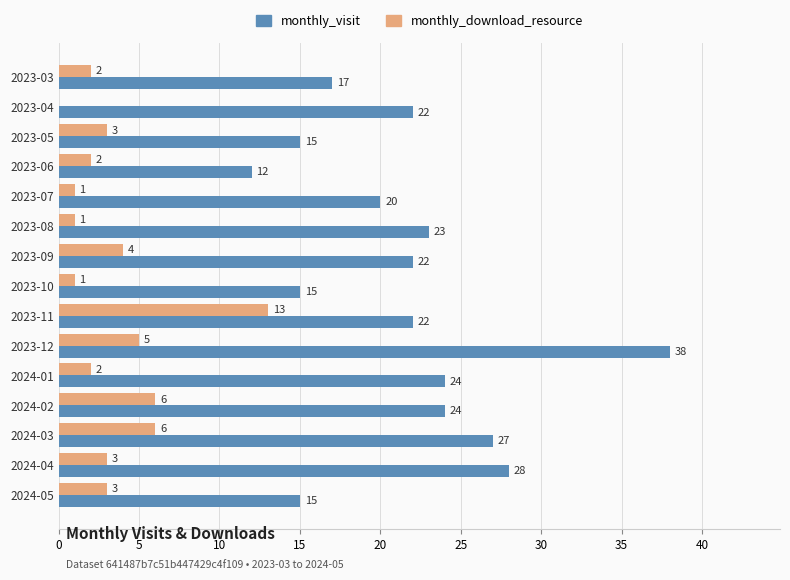

What is the sum of all monthly_visit values?

324